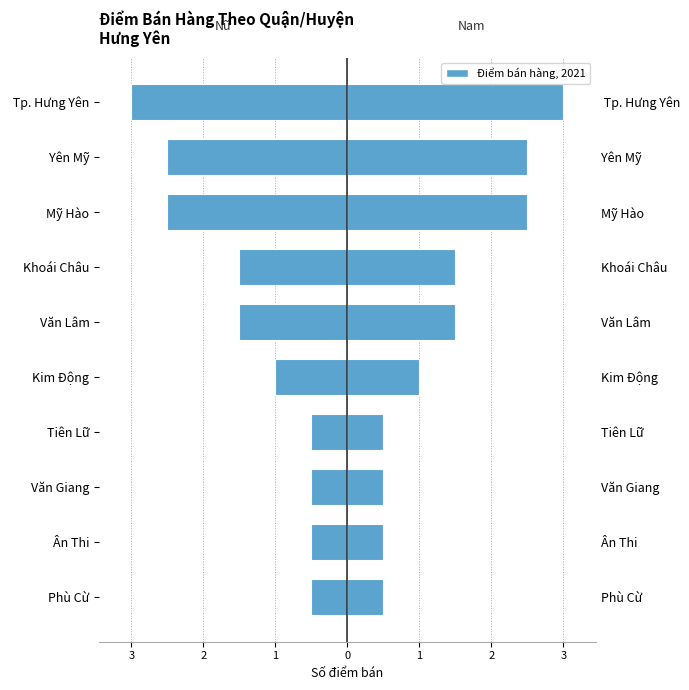

Is it true that Male equals 0.3 at Tiên Lữ?

False